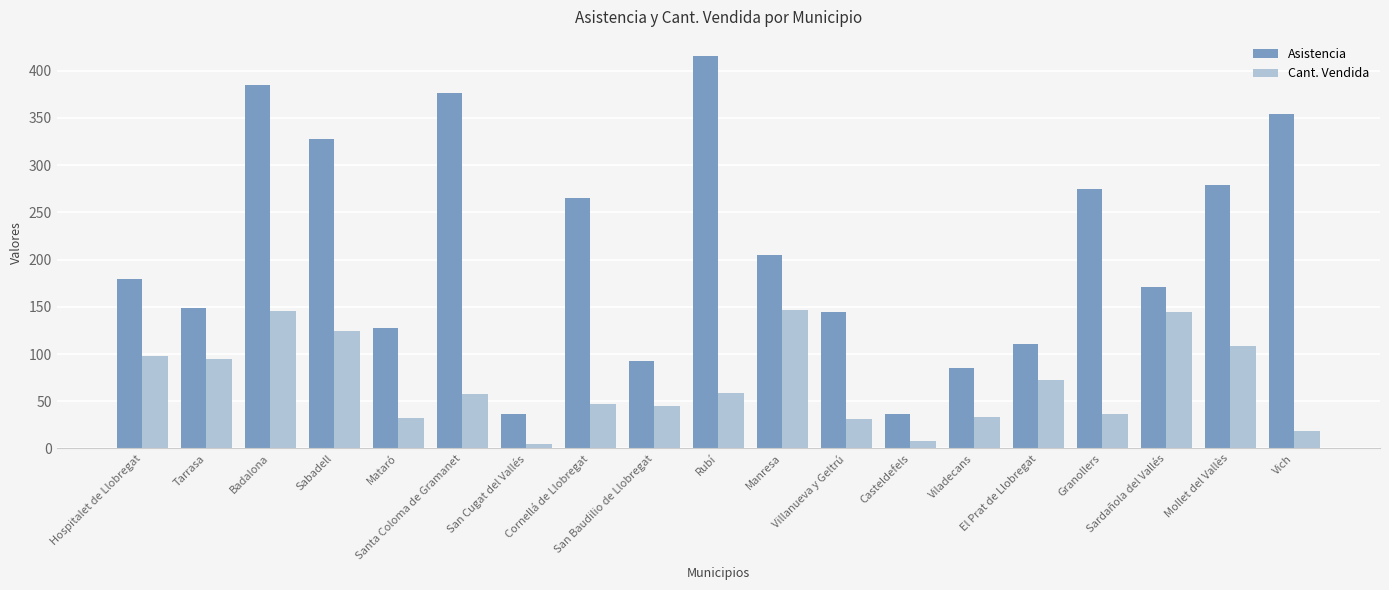

What are all the series names shown in the legend?

Asistencia, Cant. Vendida